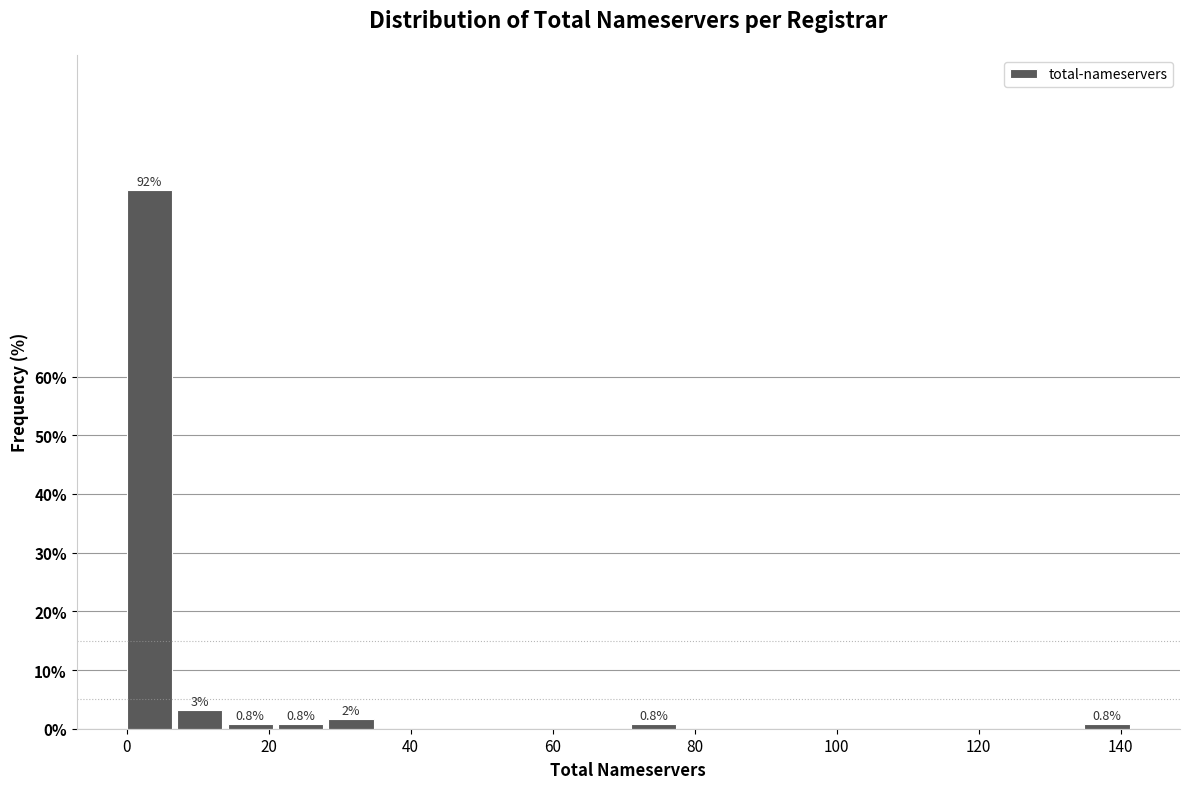

Around what value on the x-axis is the tallest bar? Give the approximate position of its centre, as read against the axis.

4